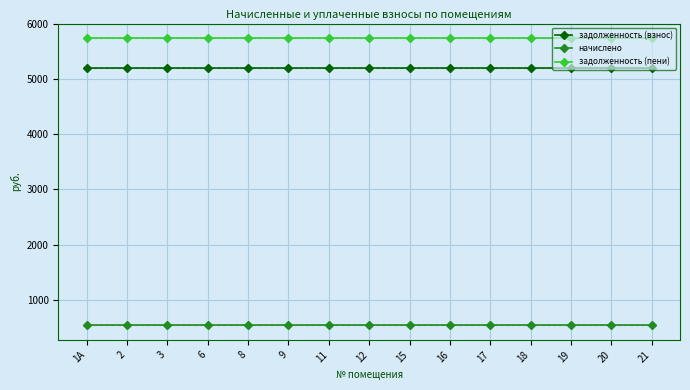

What is the spread (max minus min) of values at 8?

5197.4